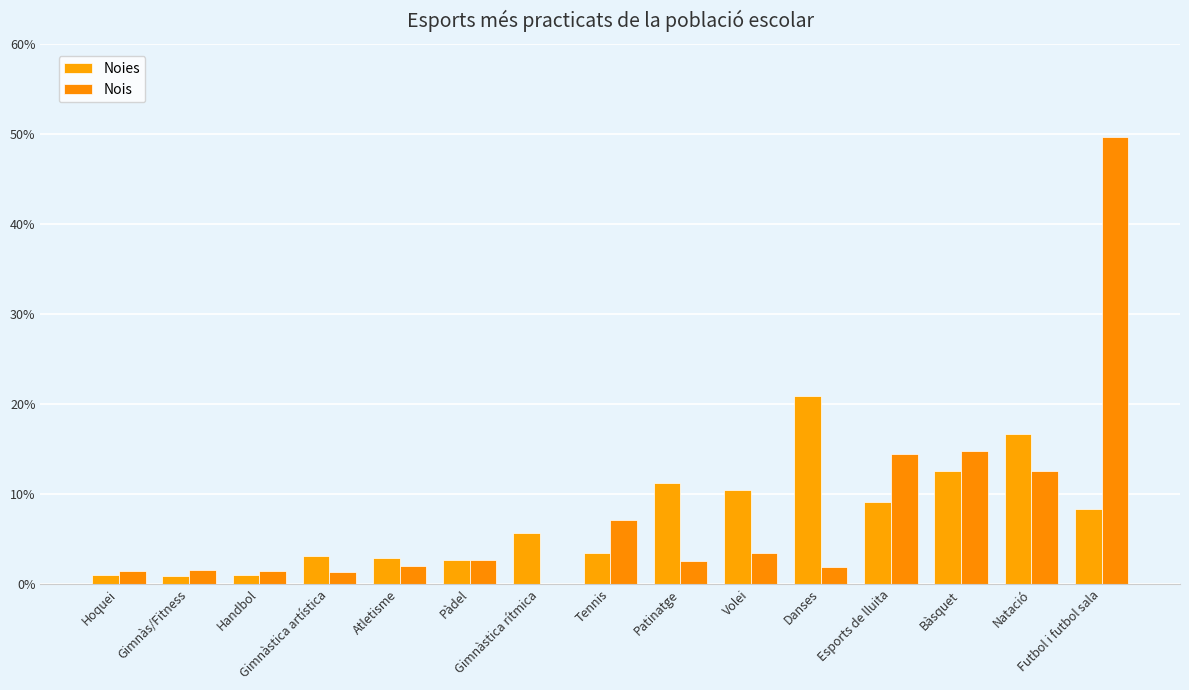

At which category does the chart reach its peak across all series?

Futbol i futbol sala